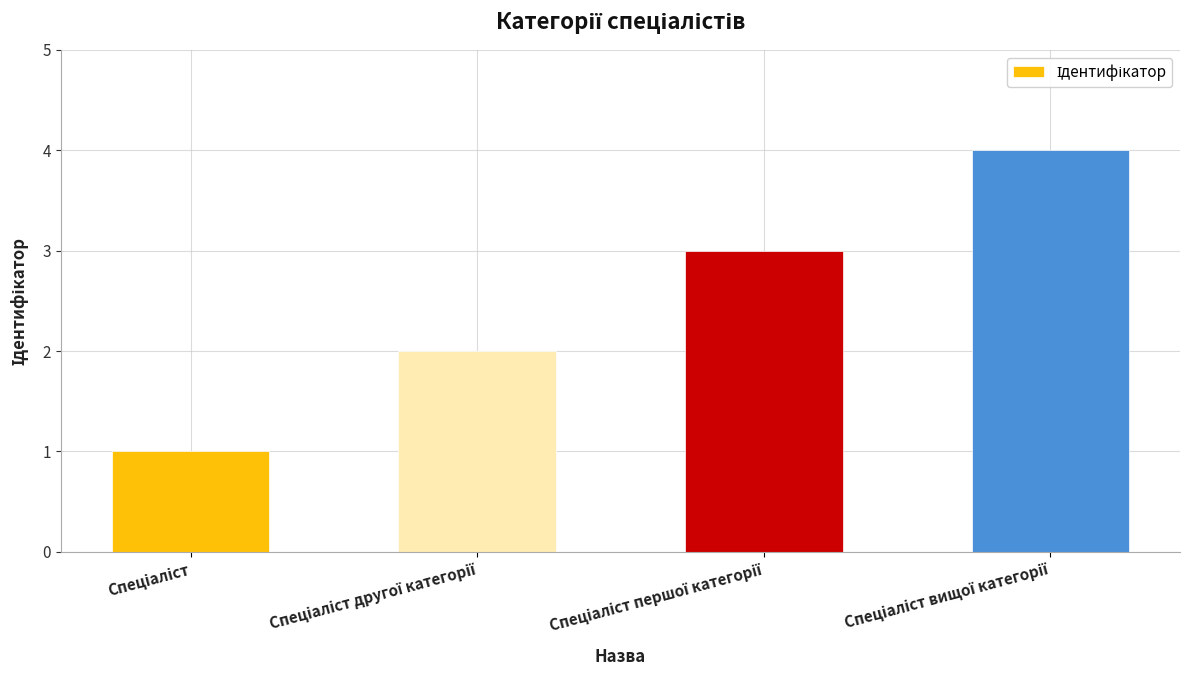

What is the difference between the maximum and minimum values?

3